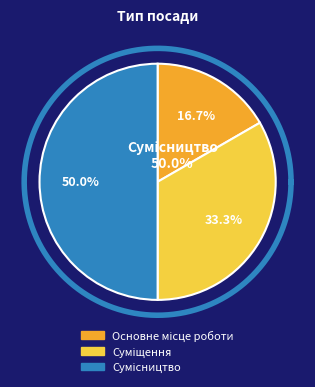

Which category has the smallest portion of the pie?

Основне місце роботи